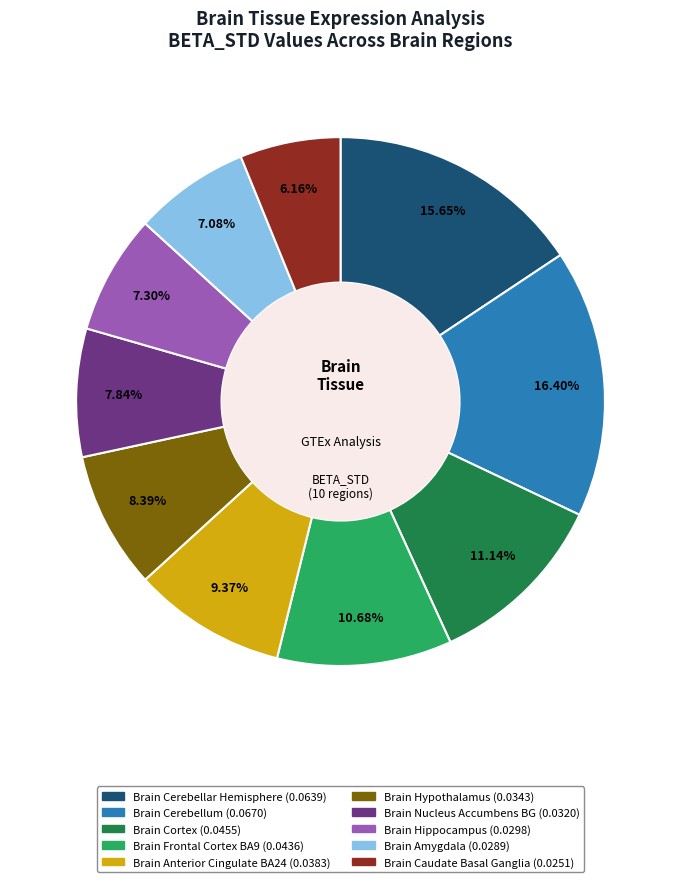

Does any single category account for the majority?

No